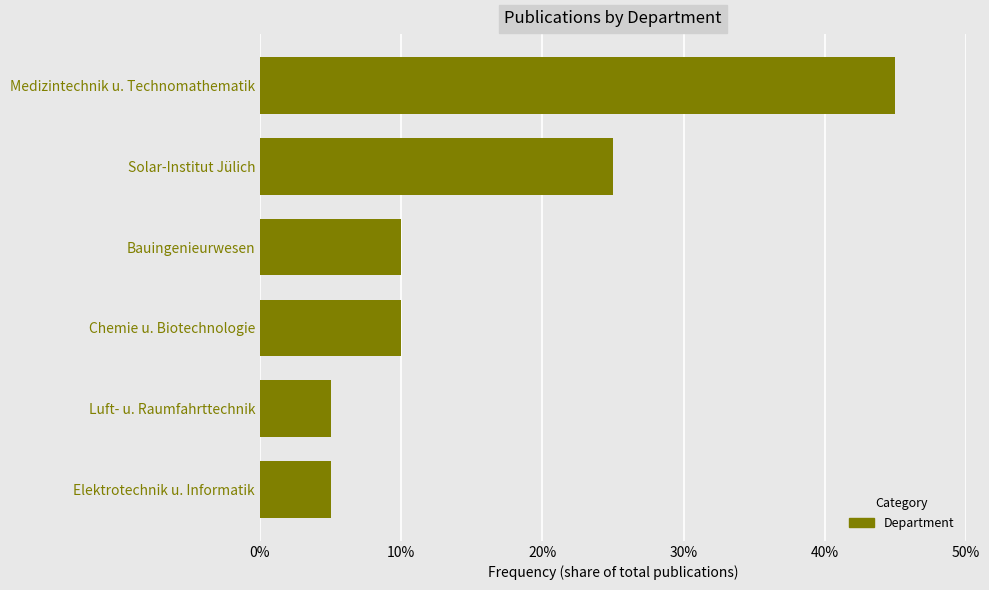

Are the bars horizontal?

Yes